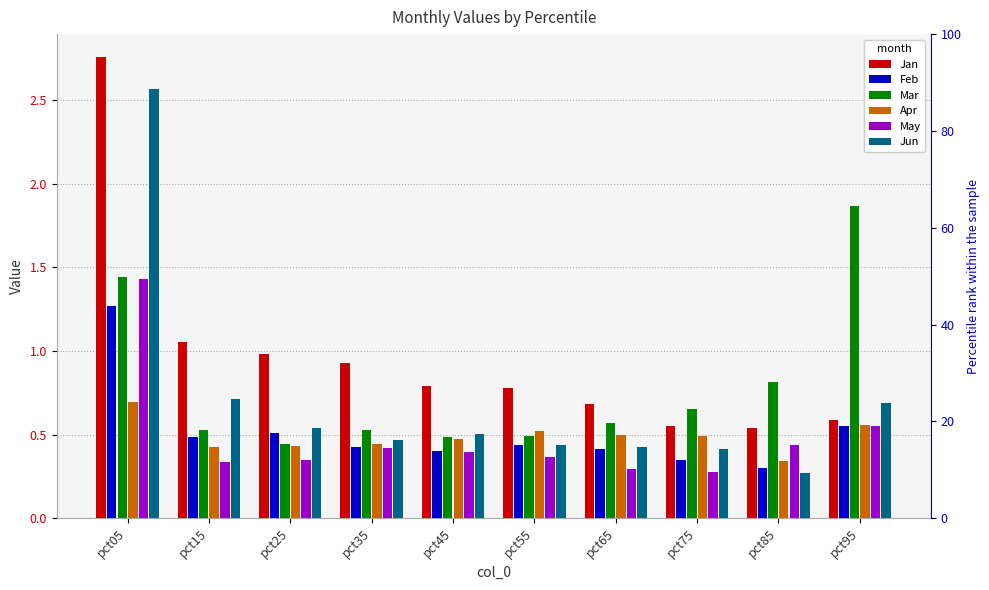

Reading right to left, transcribe all the data shown in this chart.

Jan: 0.6	0.5	0.6	0.7	0.8	0.8	0.9	1.0	1.1	2.8
Feb: 0.6	0.3	0.3	0.4	0.4	0.4	0.4	0.5	0.5	1.3
Mar: 1.9	0.8	0.7	0.6	0.5	0.5	0.5	0.4	0.5	1.4
Apr: 0.6	0.3	0.5	0.5	0.5	0.5	0.4	0.4	0.4	0.7
May: 0.6	0.4	0.3	0.3	0.4	0.4	0.4	0.3	0.3	1.4
Jun: 0.7	0.3	0.4	0.4	0.4	0.5	0.5	0.5	0.7	2.6